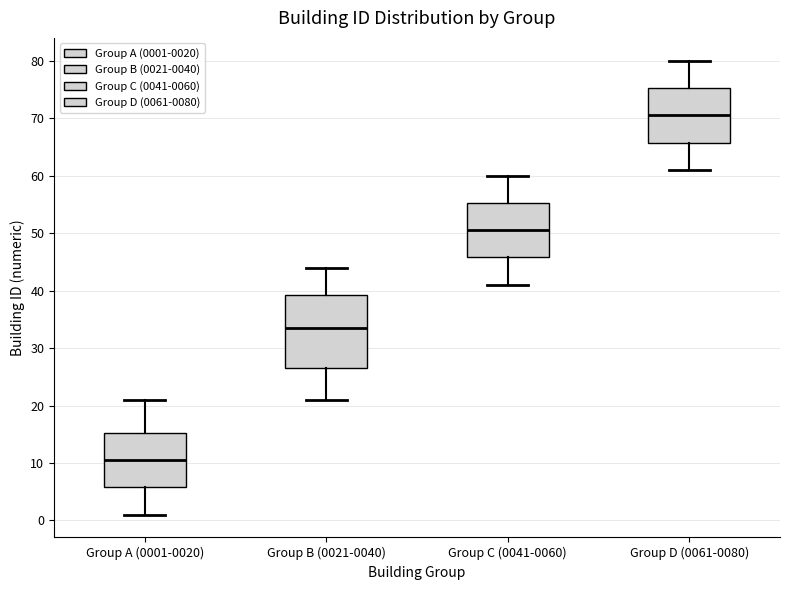

Comparing the boxes themselves (not the whiskers), which one is the tallest?

Group B (0021-0040)